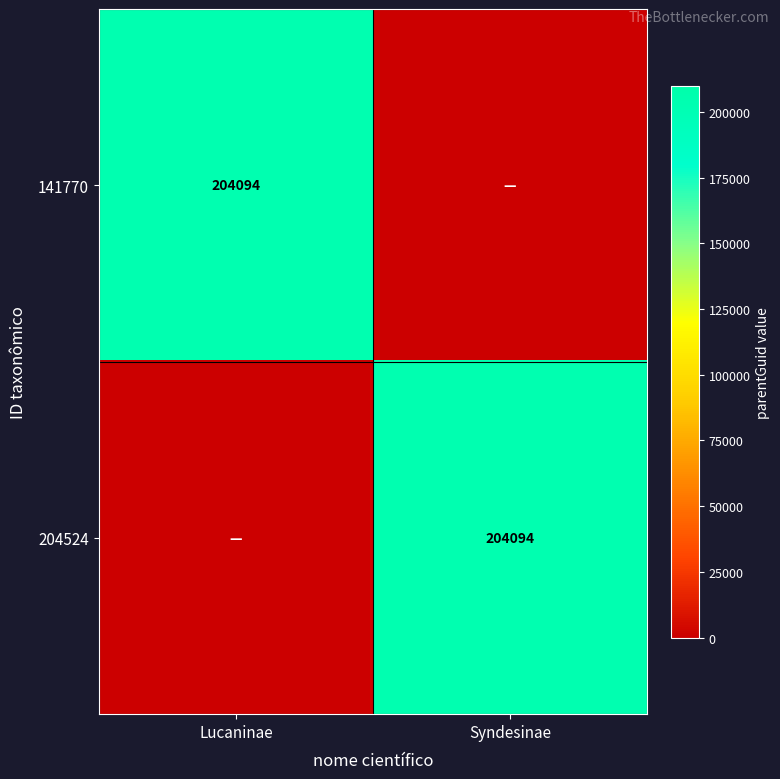

Is it true that 204524 equals 204094 at Syndesinae?

True